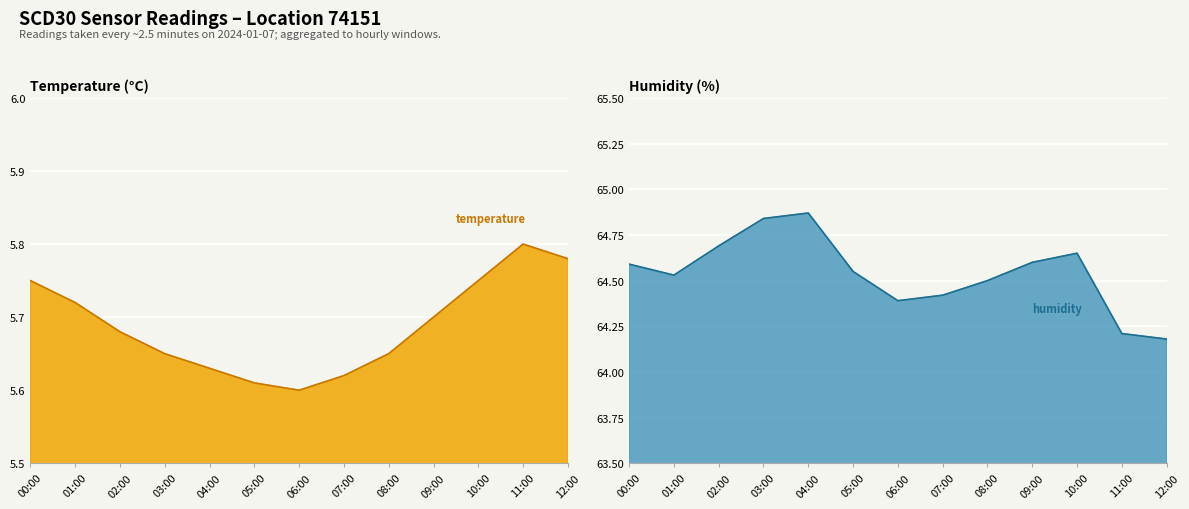

What is the label of the 2nd point from the left?

01:00